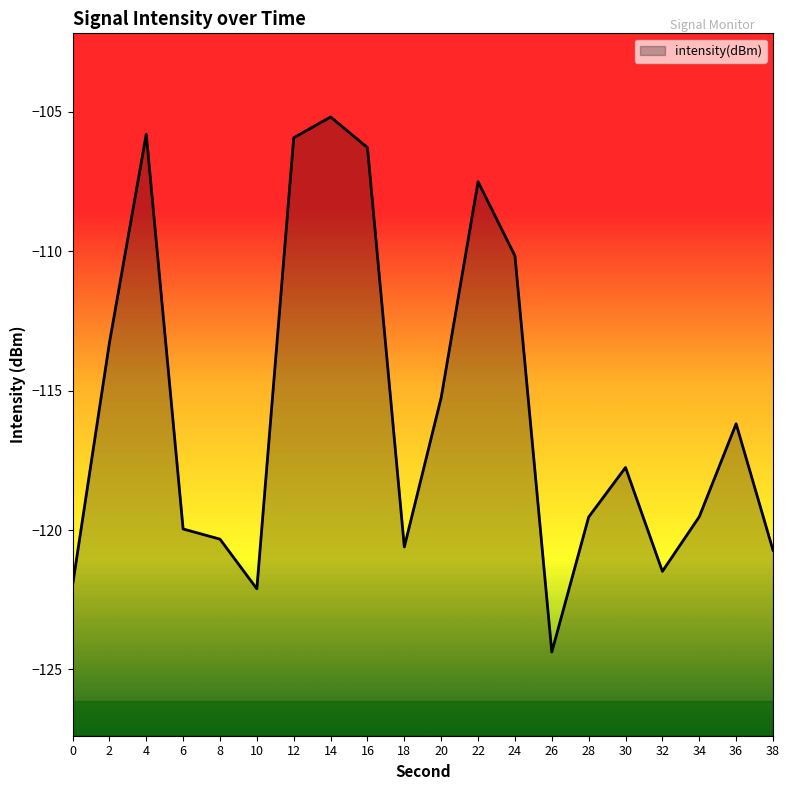

What value does the data have at 24?

-110.2